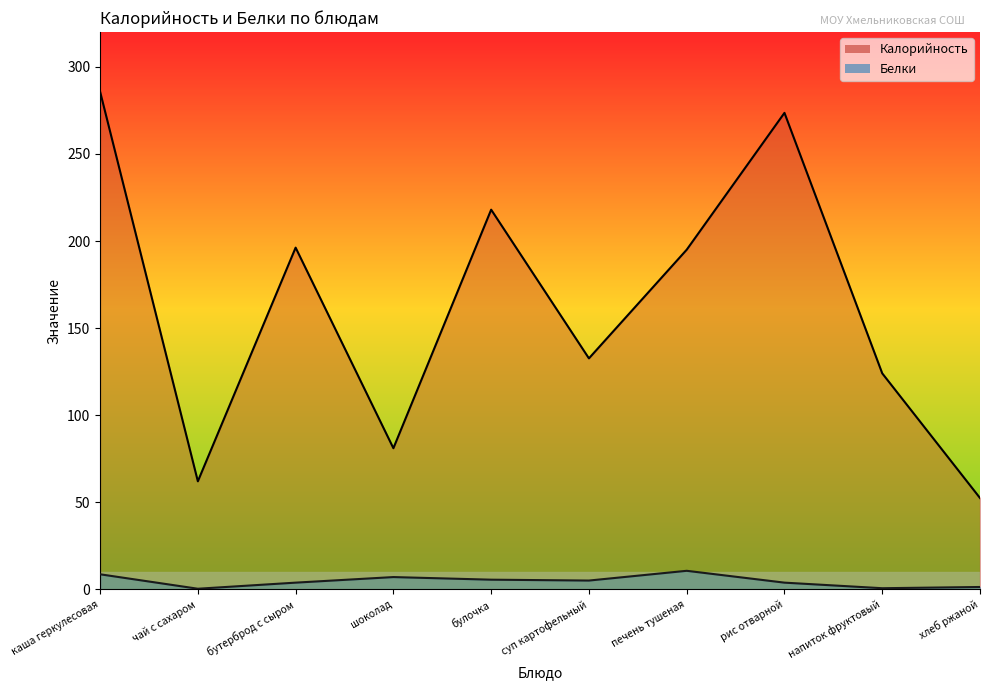

At which category is the sum across all series the highest?

каша геркулесовая